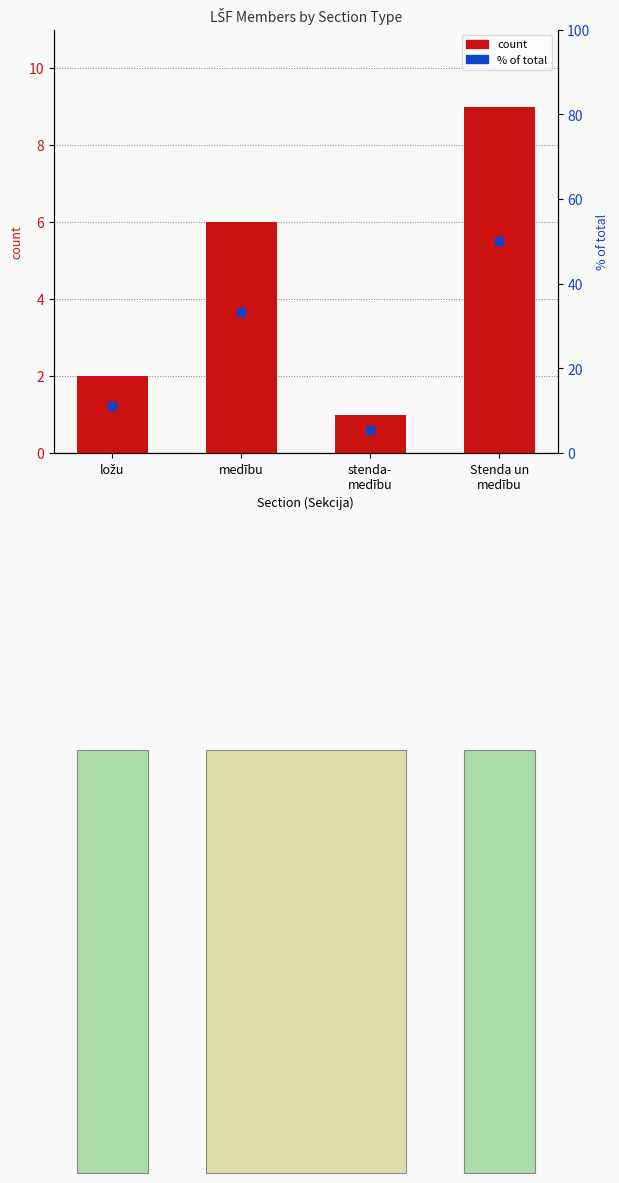

Which series has the largest Y range (max minus min)?

percentile